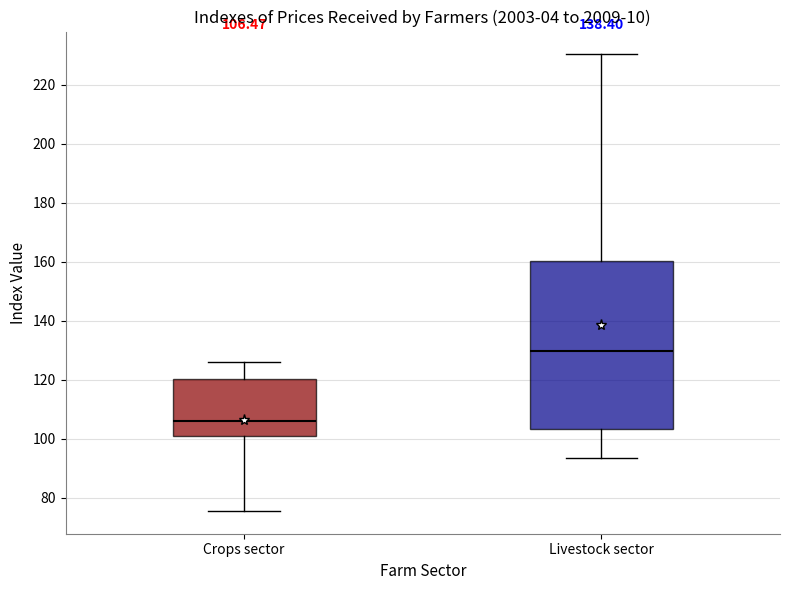

Comparing the boxes themselves (not the whiskers), which one is the tallest?

Livestock sector